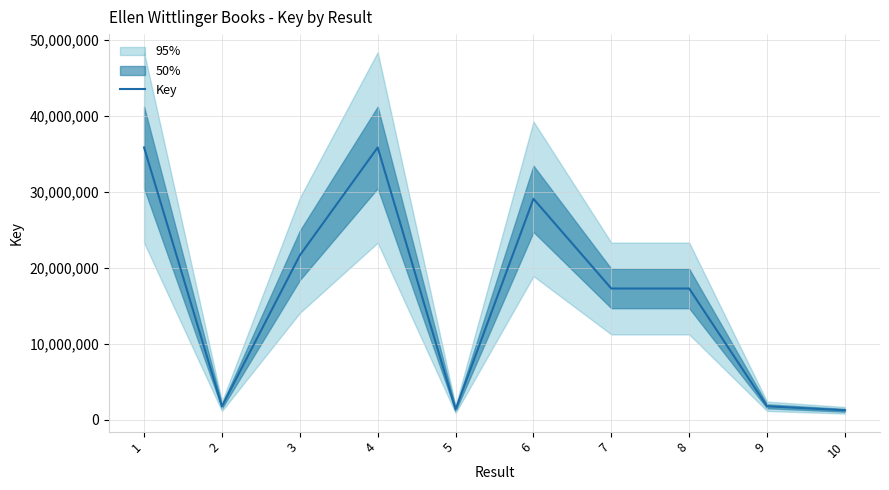

What is the value of the 6th point from the left?

29085227